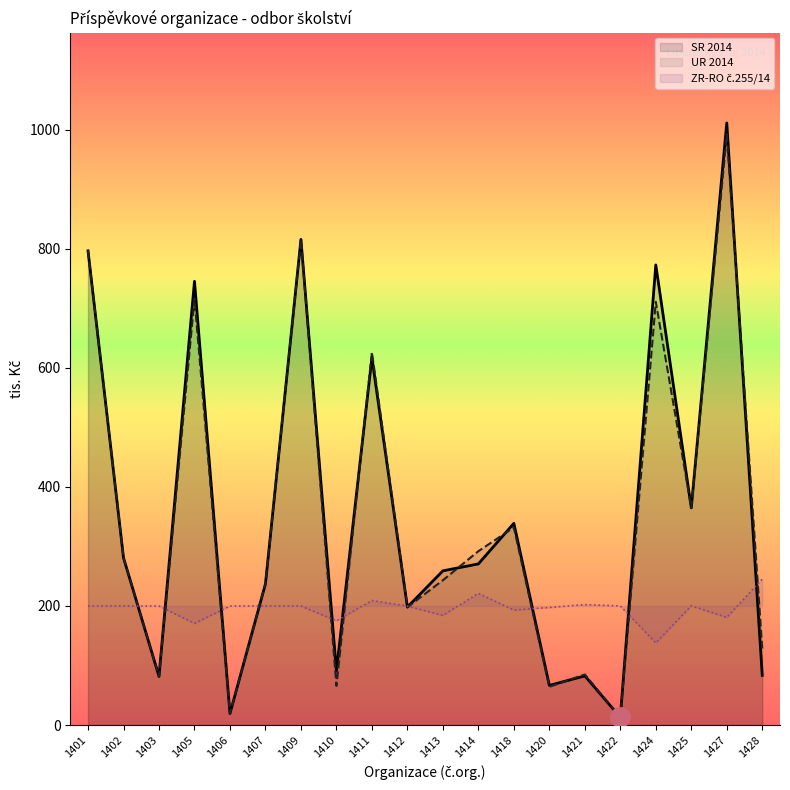

Between 1422 and 1409, which is larger?

1409